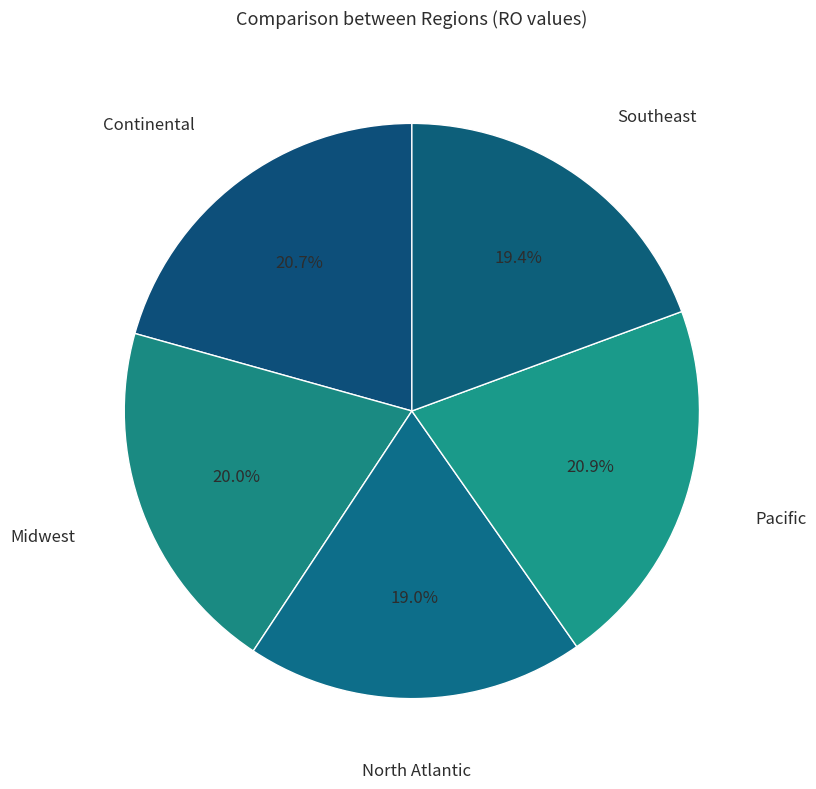

Do Midwest and Continental together represent more than half of the pie?

No